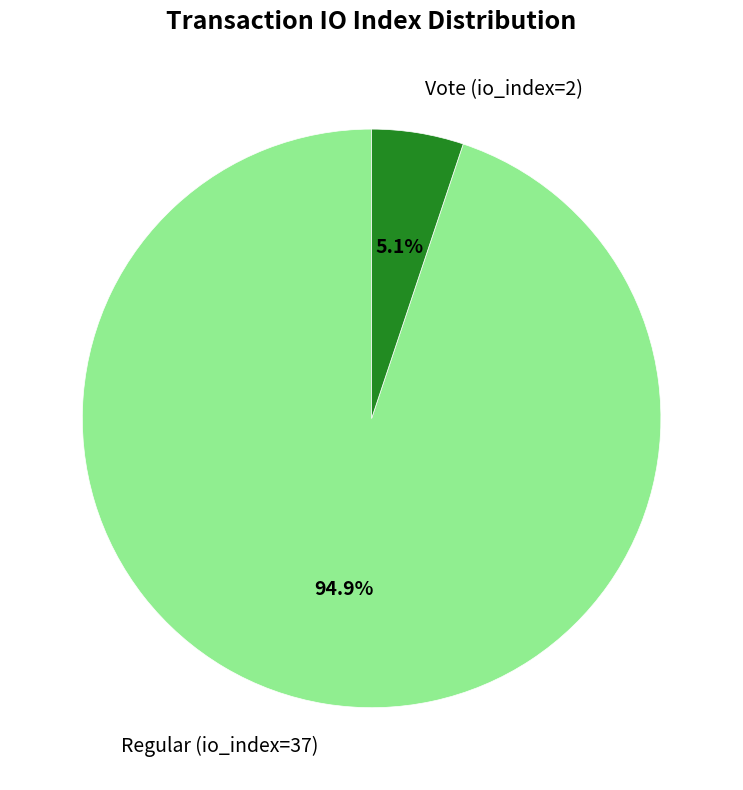

How many slices are in this pie chart?

2